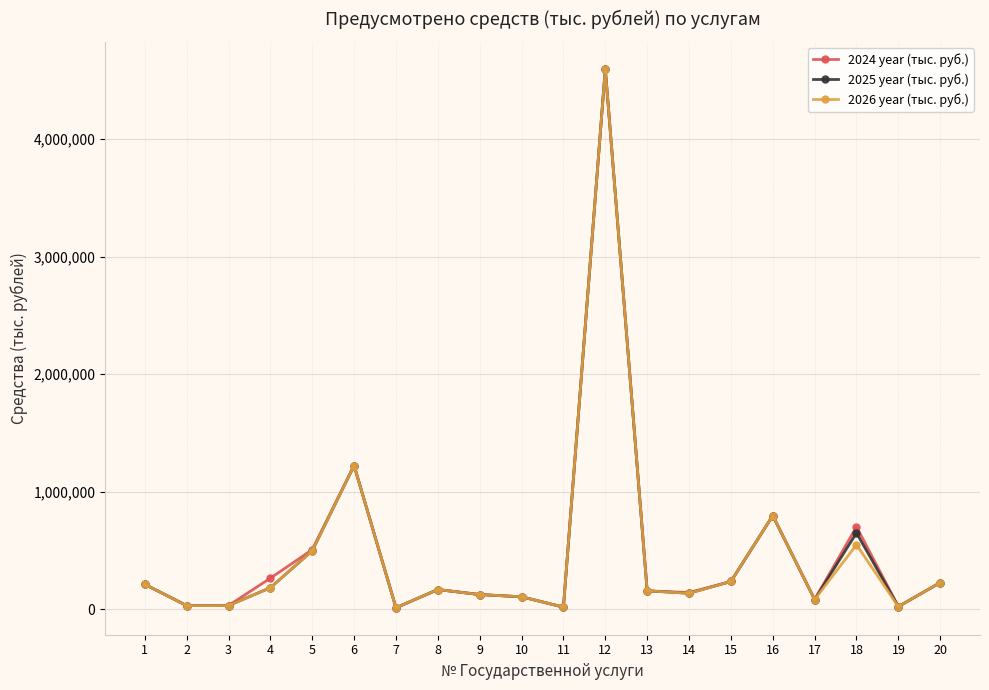

At which label is 2024 year (тыс. руб.) closest to 2304928?

6